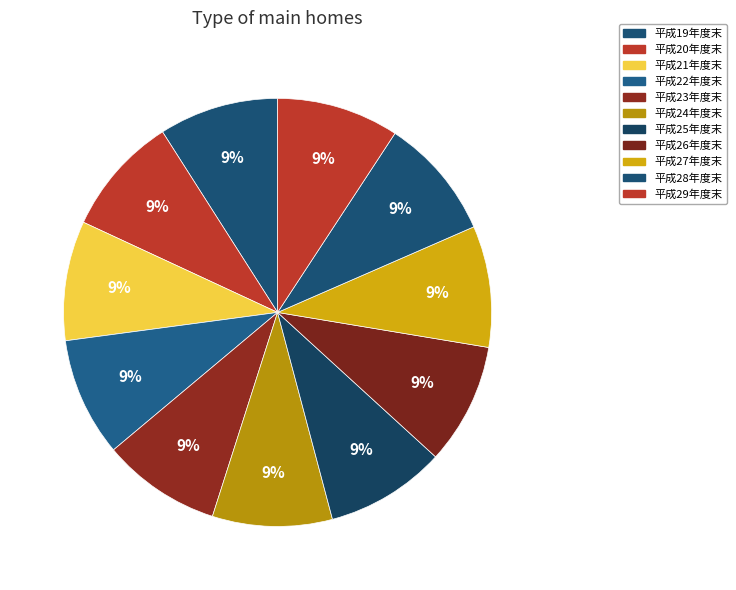

What percentage is the 平成19年度末 slice, to the nearest percent?

9%